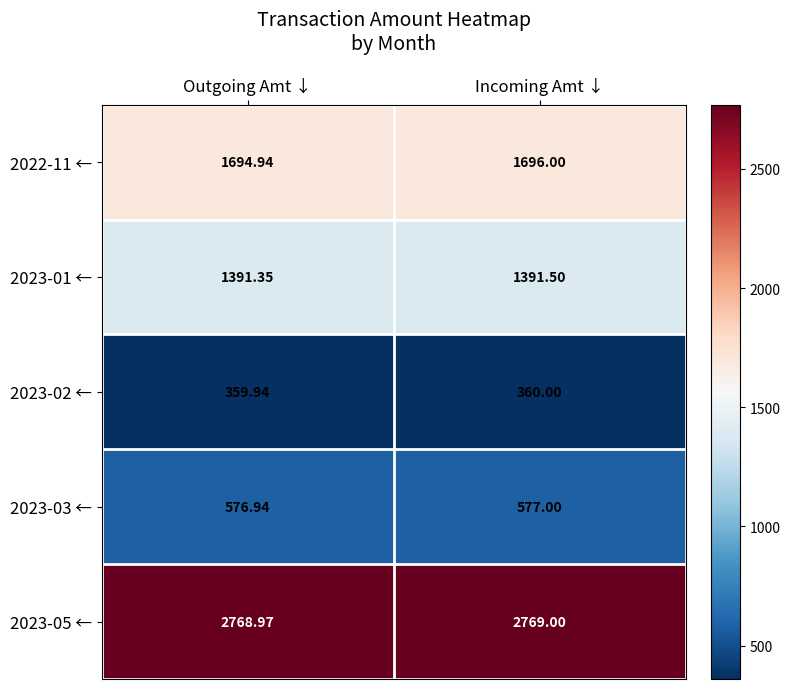

Rank the categories by 2023-01 ← value from lowest to highest.

Outgoing Amt ↓, Incoming Amt ↓